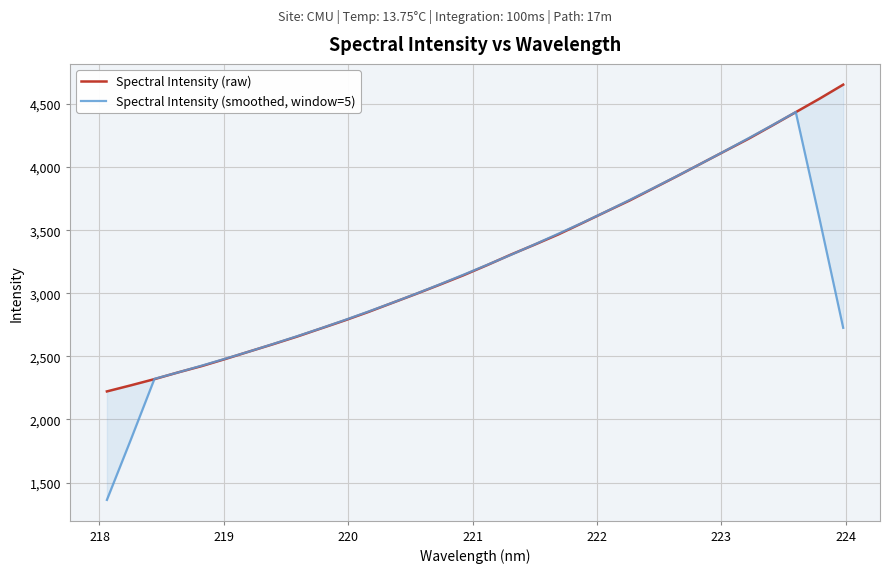

What is the label of the 29th point from the right?

220